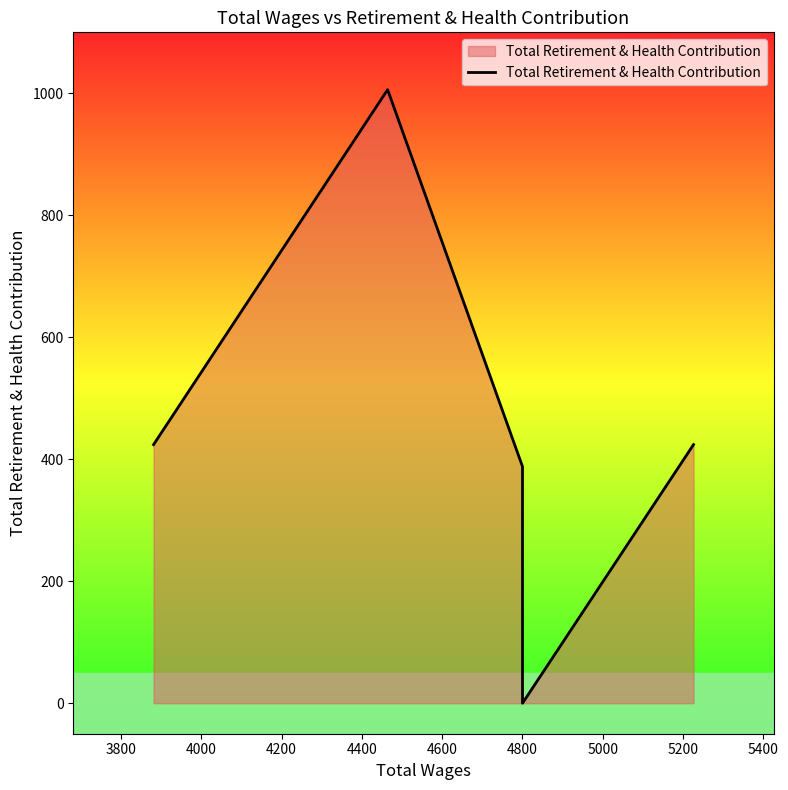

How many lines are shown in the chart?

1